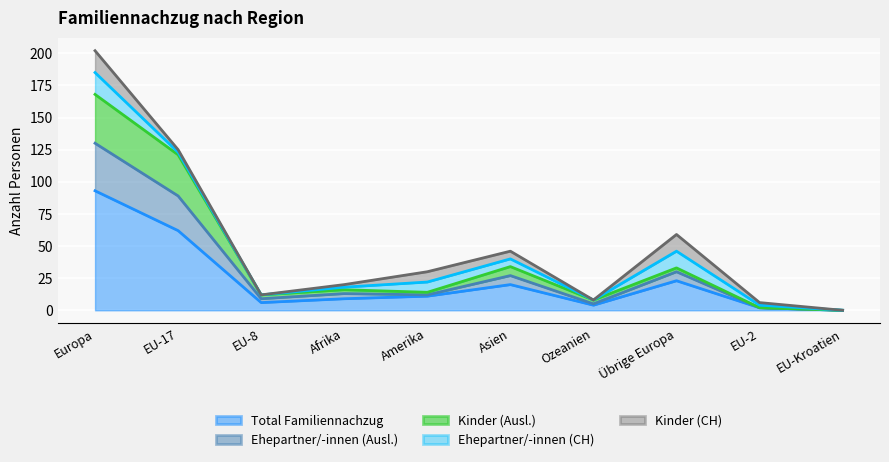

What position from the right is Asien?

5